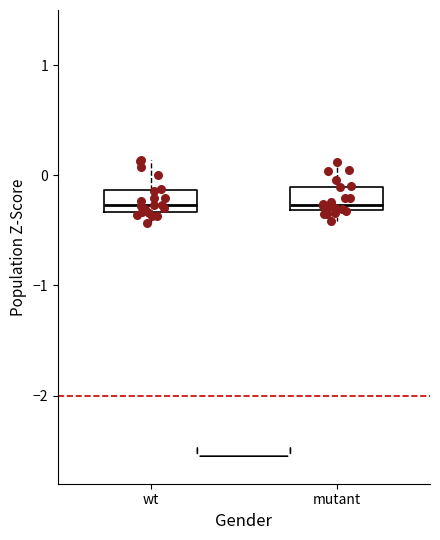

Reading left to right, read every box against the y-axis: the position of its median line, the range the box covers, and the ends of its whiskers. The values are not printed on the chart, so give them approximately, as read against the axis.

wt: median -0.3 (just above the box's lower edge), box -0.3 to -0.1, whiskers -0.4 to 0.1
mutant: median -0.3 (just above the box's lower edge), box -0.3 to -0.1, whiskers -0.4 to 0.1